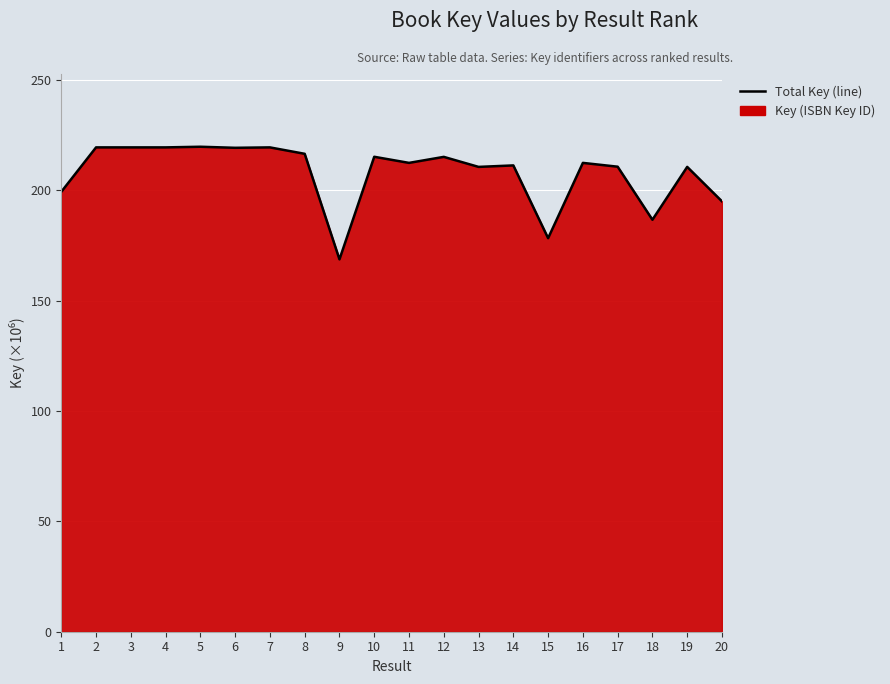

Where does the data first go above 212?

2